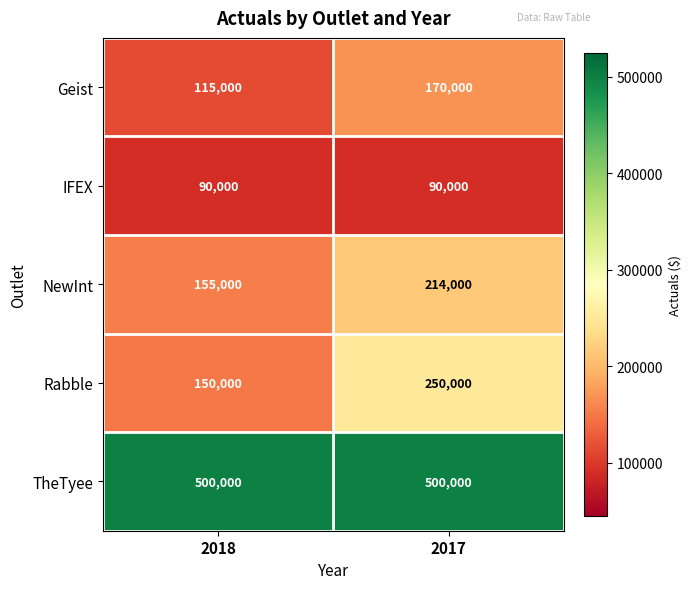

List the series in order of their peak value, highest first.

TheTyee, Rabble, NewInt, Geist, IFEX